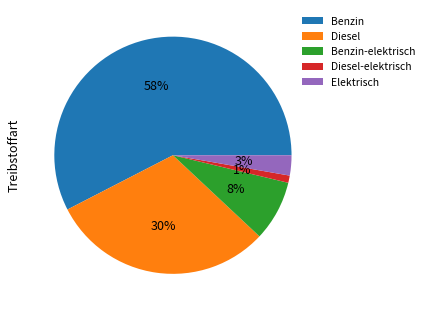

Combined, do Benzin-elektrisch and Benzin account for over 50%?

Yes